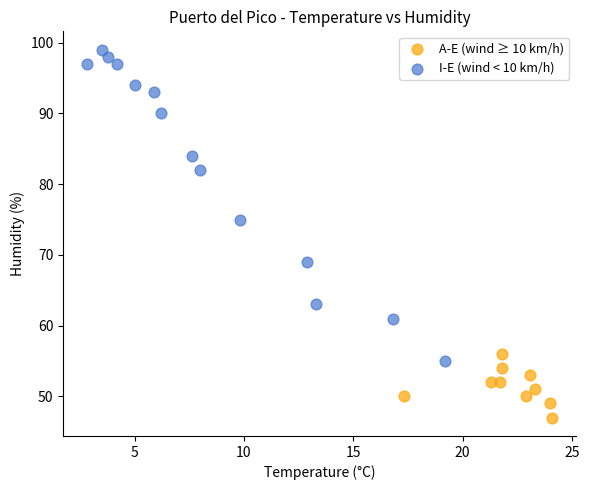

Which series has the widest spread of Y values?

I-E (wind < 10 km/h)